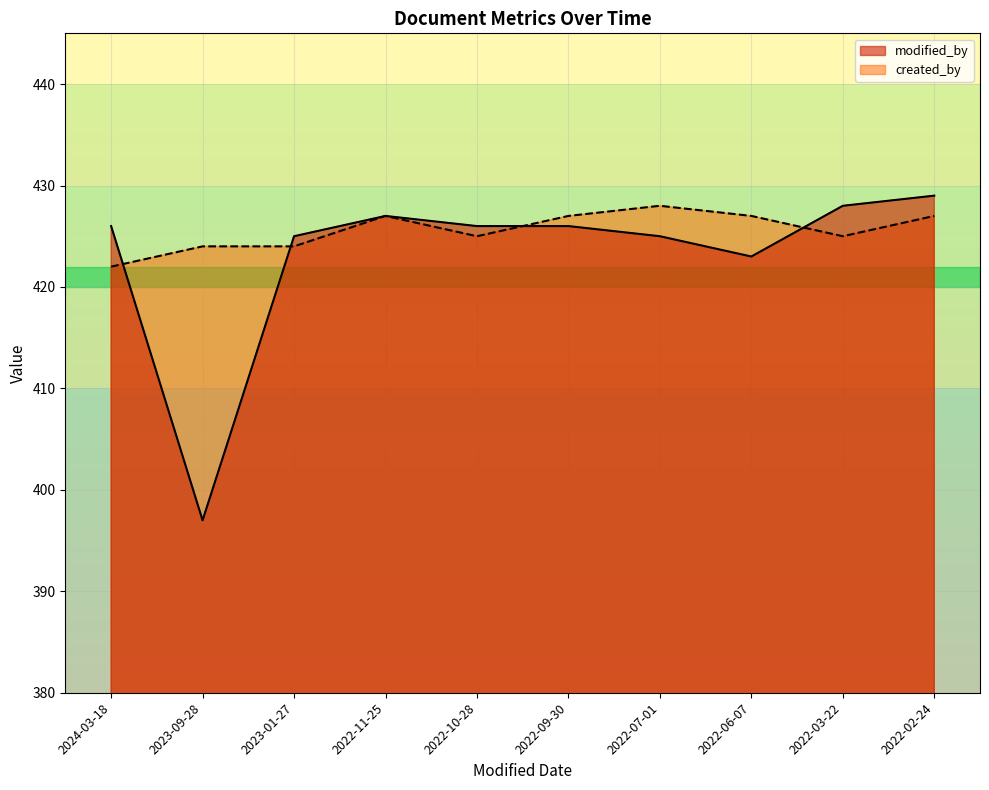

Does the chart display data point markers on the line(s)?

No